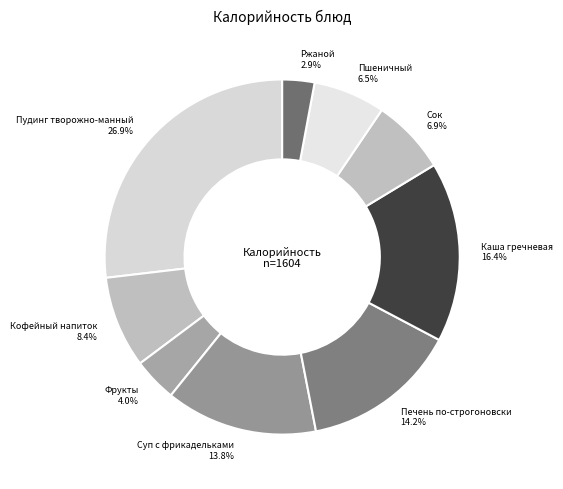

Is it true that Кофейный напиток is 8% of the pie?

True